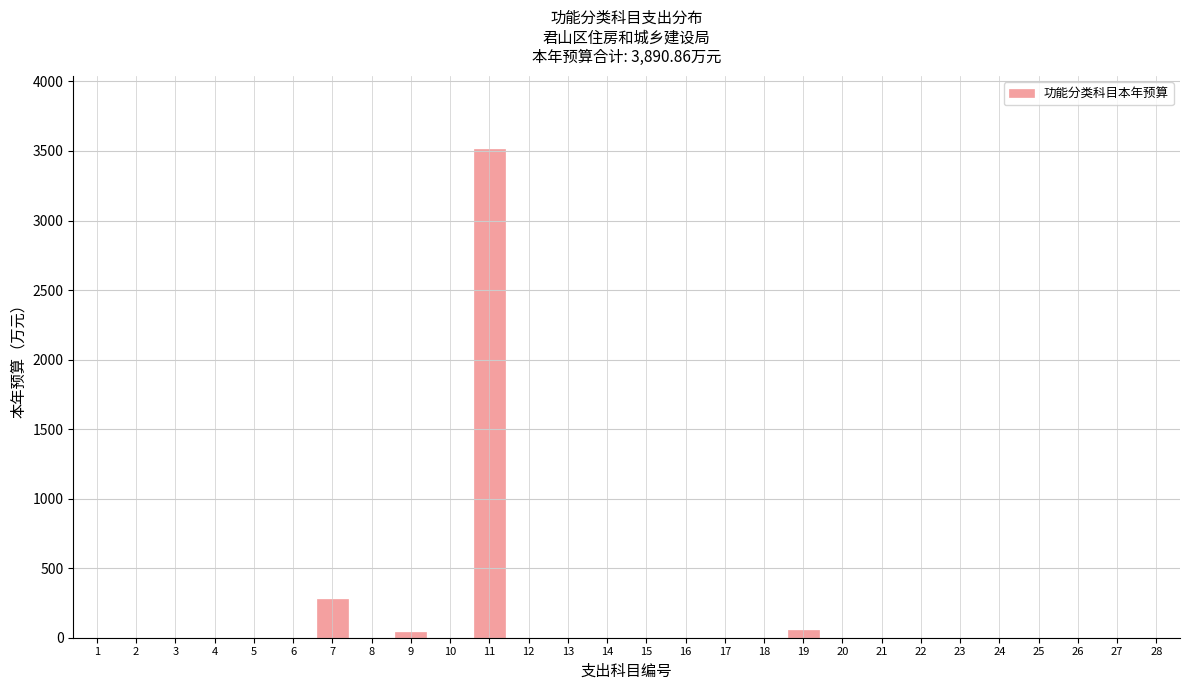

The value at 28 is 0.0. True or false?

True